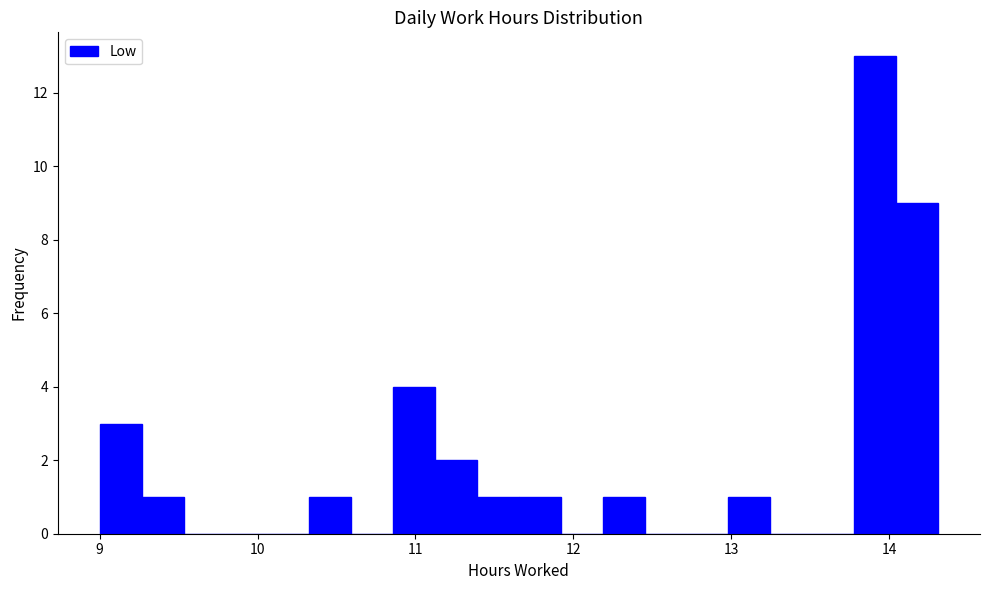

Around what value on the x-axis is the tallest bar? Give the approximate position of its centre, as read against the axis.

13.9